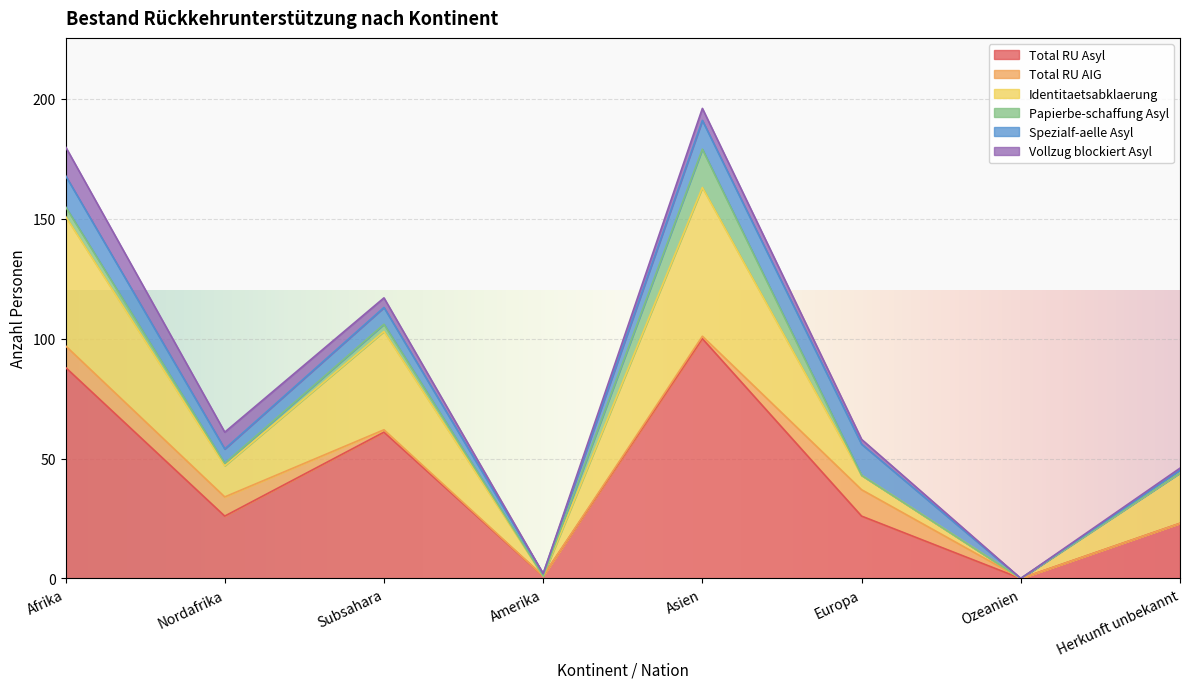

How many lines are shown in the chart?

6